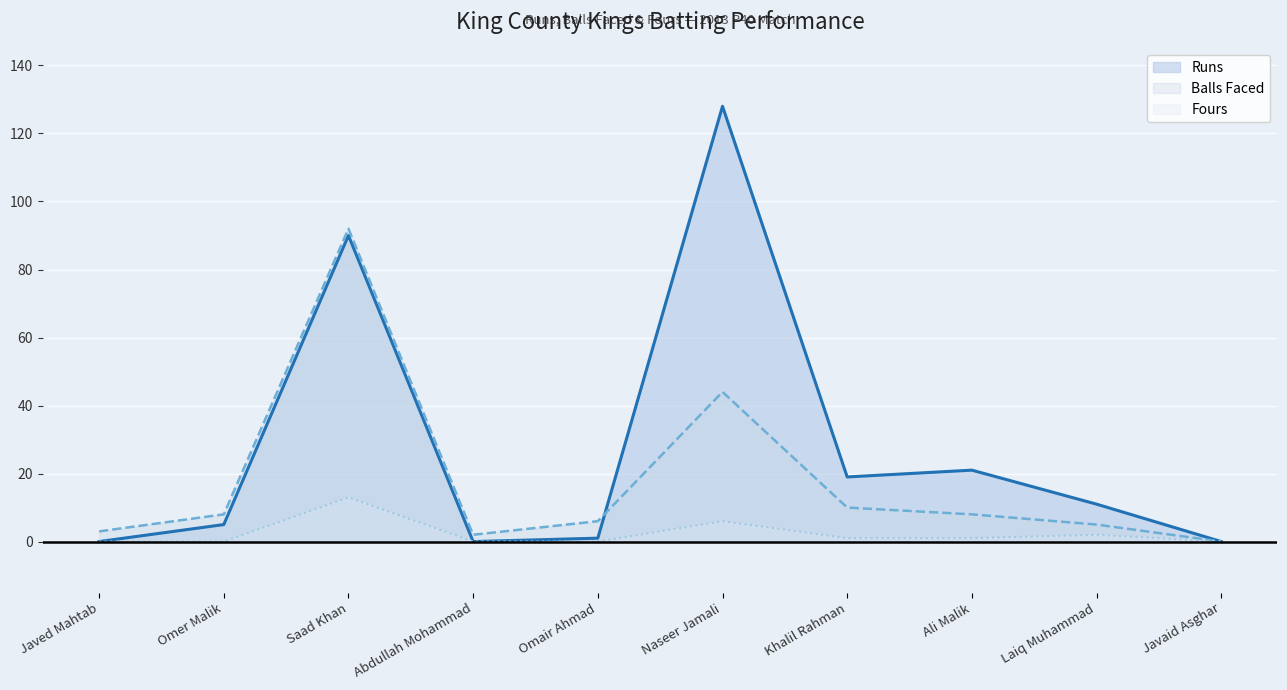

What is the difference between the maximum and minimum values in the Fours series?

13